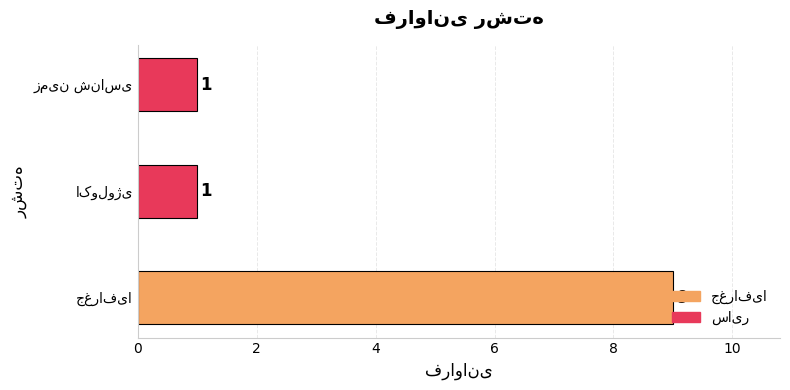

How many values are between 1 and 9?

3